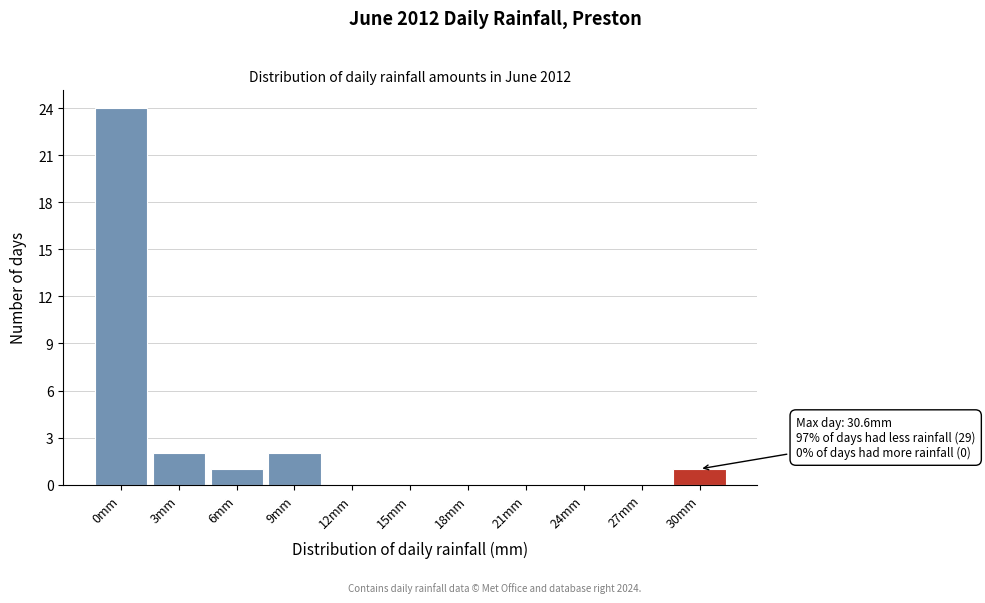

Reading left to right, what are all the values shown in this chart?

0mm=24	3mm=2	6mm=1	9mm=2	12mm=0	15mm=0	18mm=0	21mm=0	24mm=0	27mm=0	30mm=1